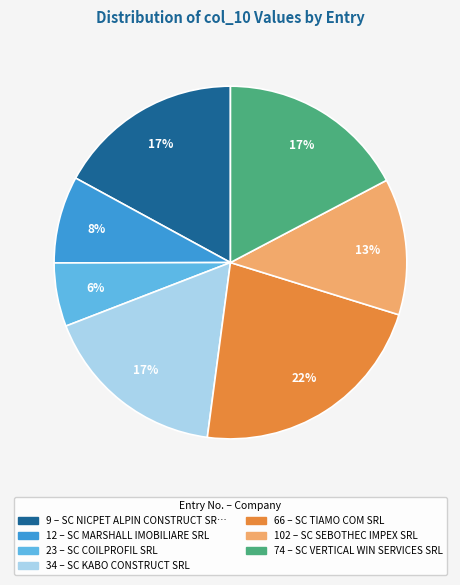

Is 102 the majority of the pie?

No